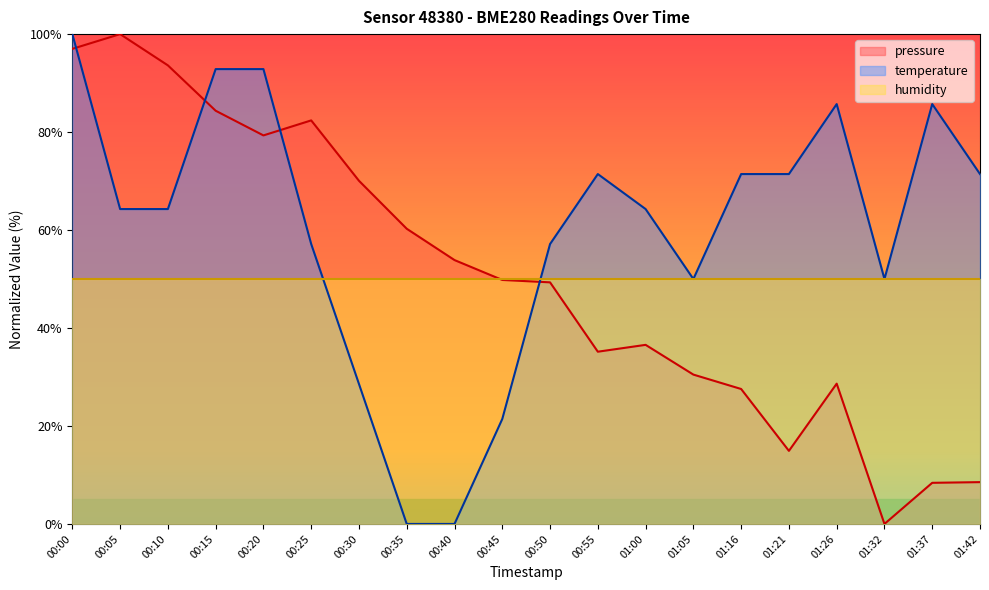

Rank the series at 00:30 from highest to lowest value.

pressure, humidity, temperature